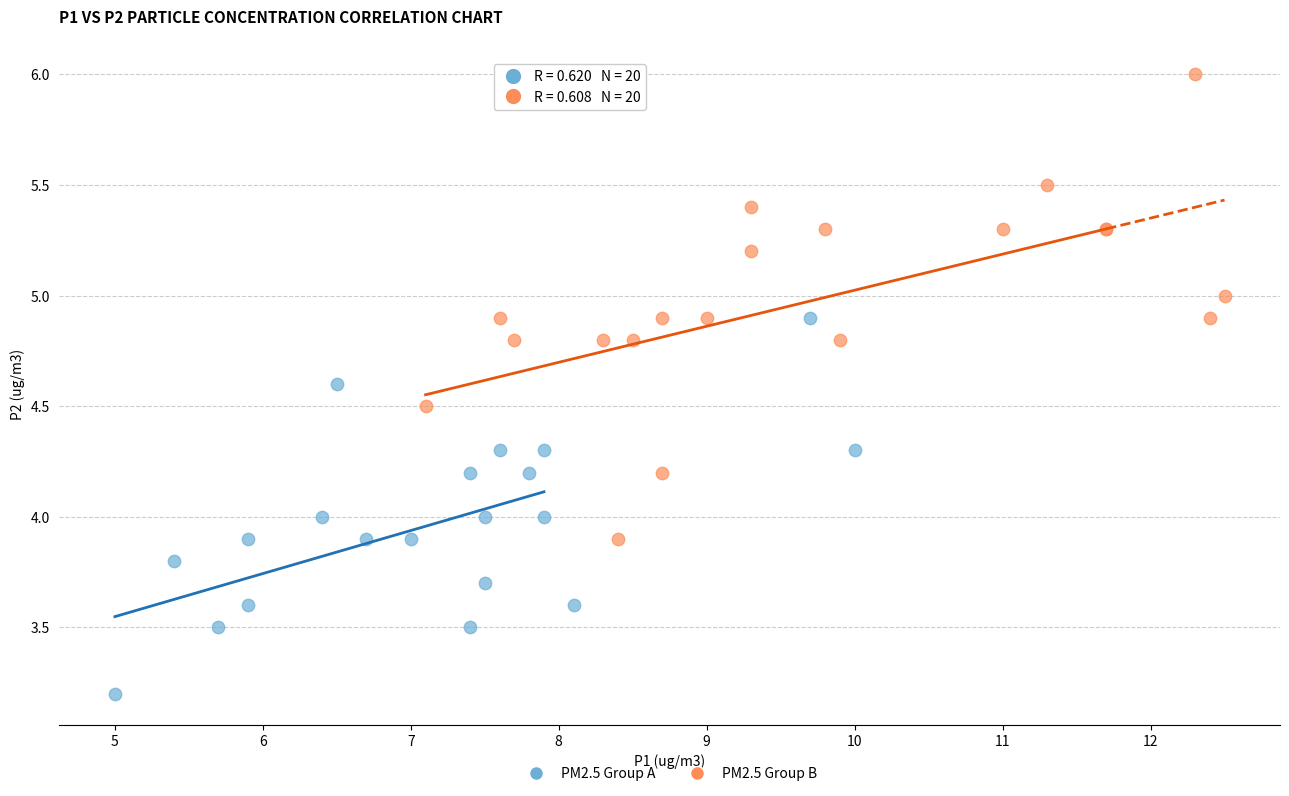

Which series contains the highest Y value?

PM2.5 Group B